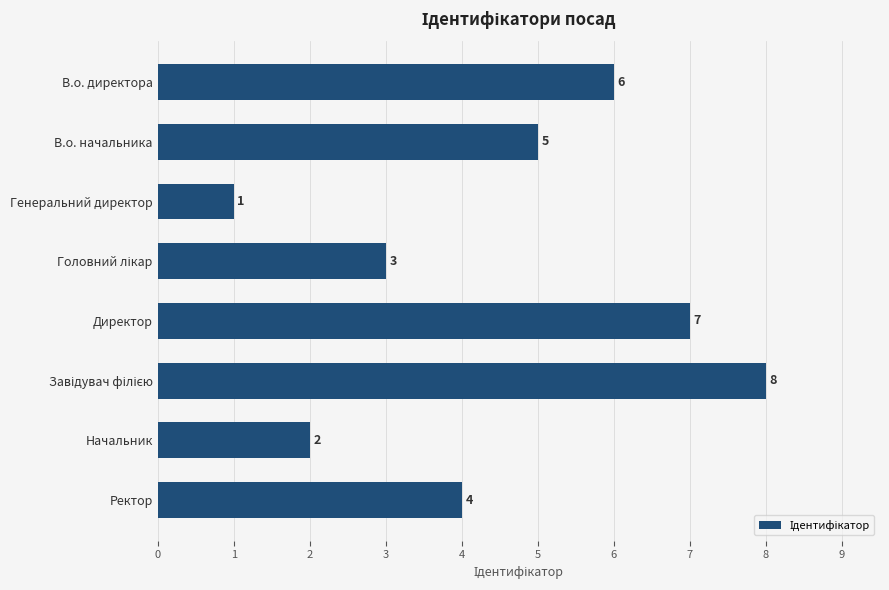

Which has a higher value, В.о. директора or Начальник?

В.о. директора